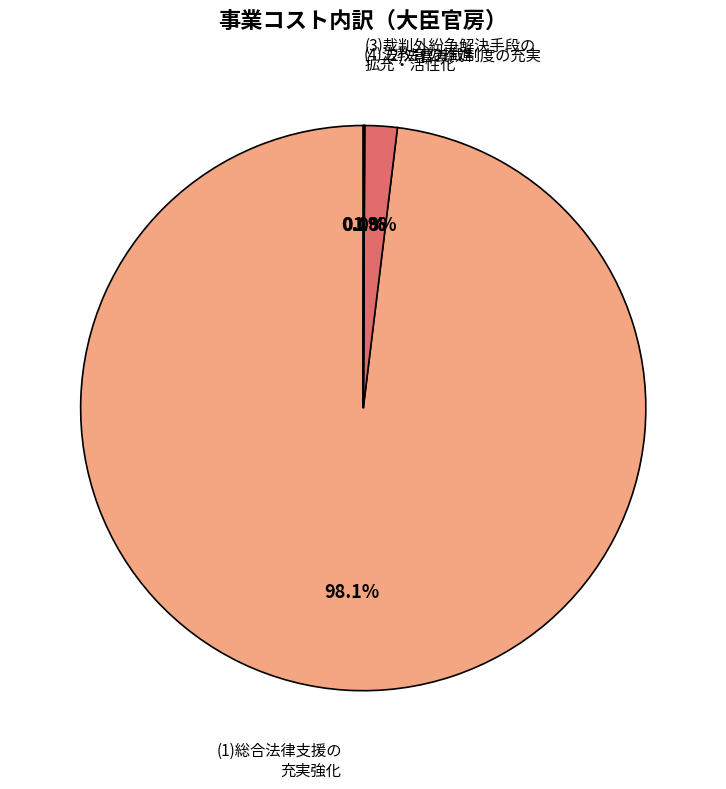

Rank the categories by value from highest to lowest.

(1)総合法律支援の充実強化, (2)法曹養成制度の充実, (4)法教育の推進, (3)裁判外紛争解決手段の拡充・活性化